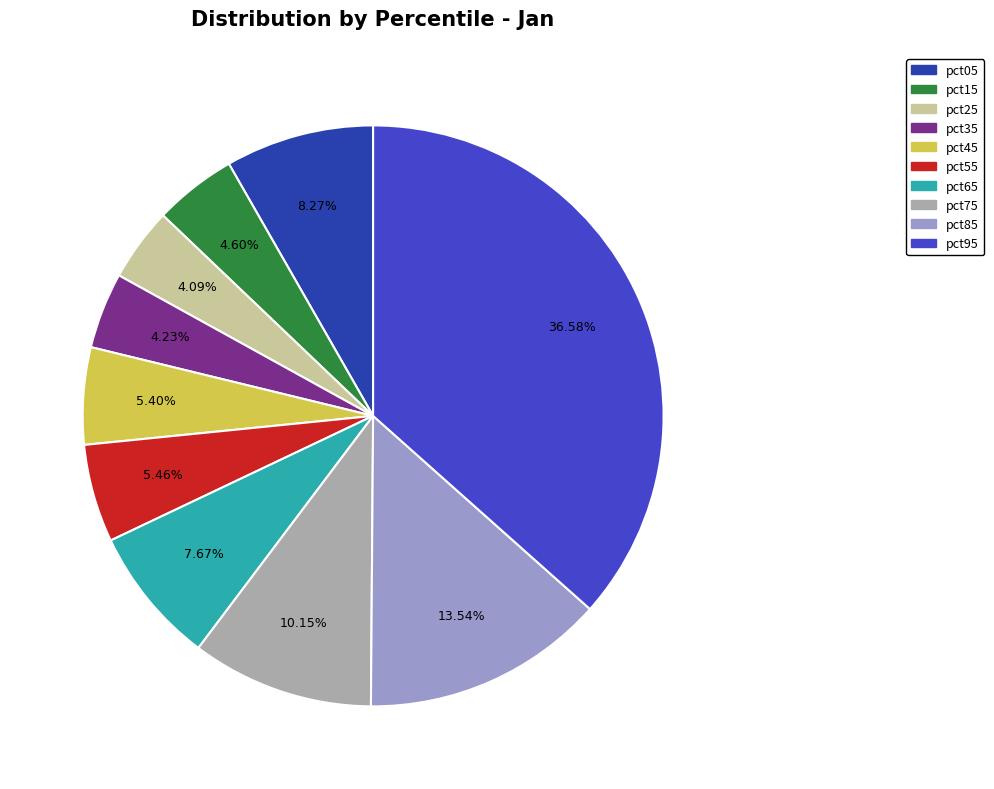

Does any single category account for the majority?

No